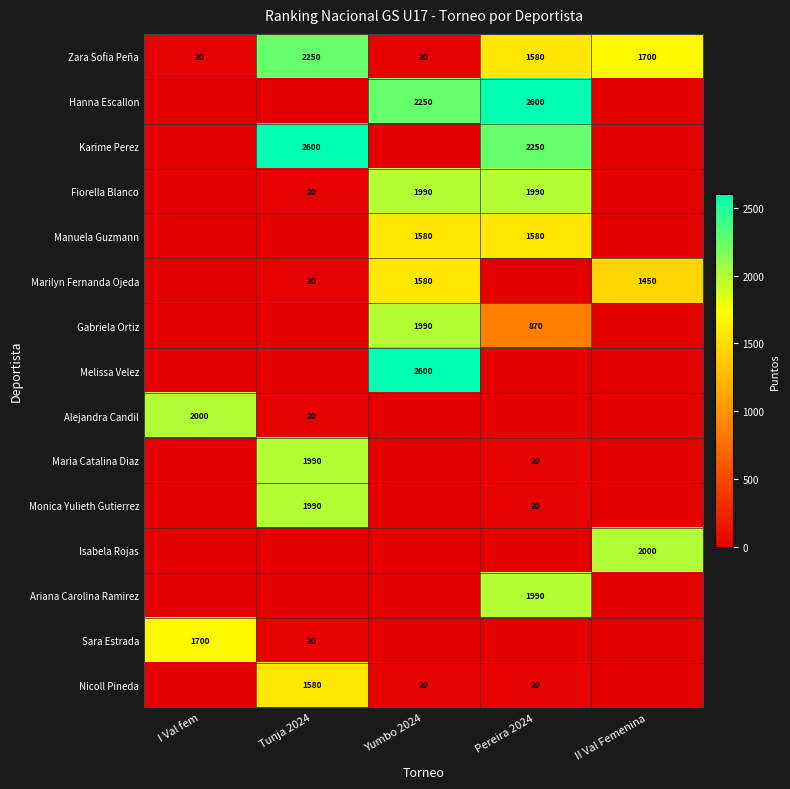

What is the spread (max minus min) of values at II Val Femenina?

2000